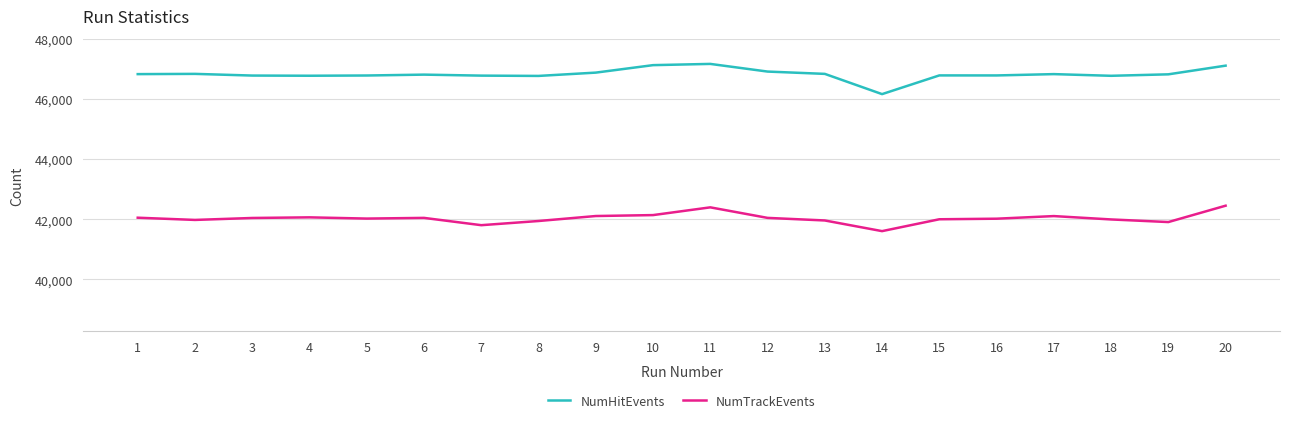

Does the chart display data point markers on the line(s)?

No